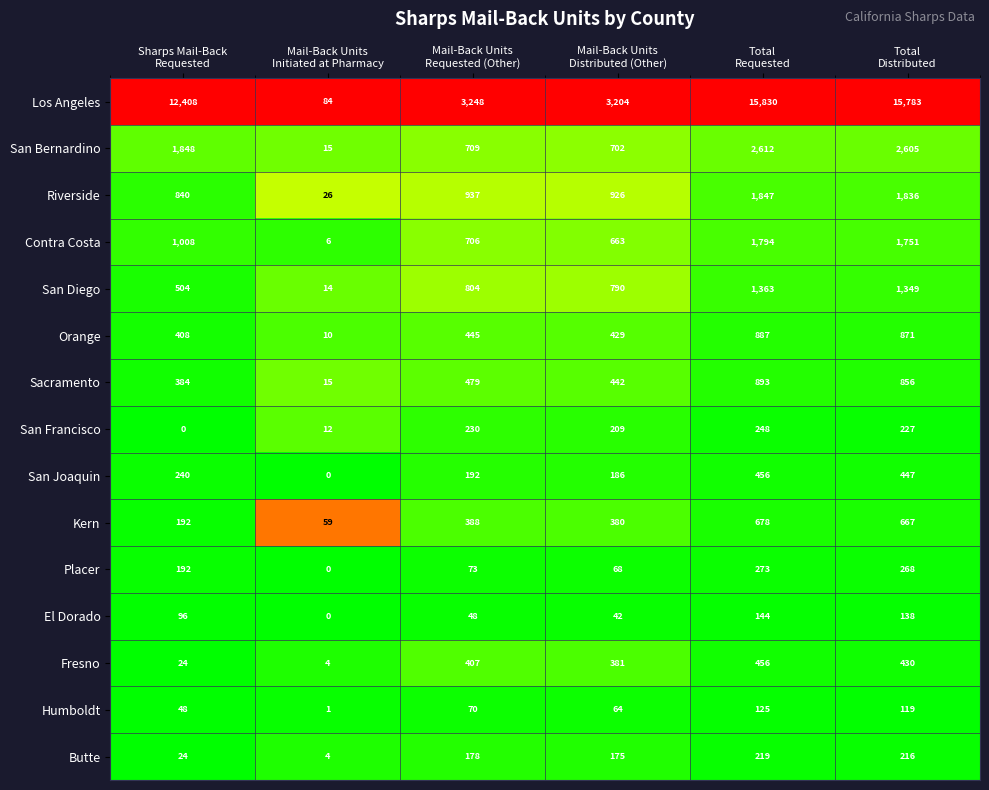

What is the maximum value for Fresno?

456